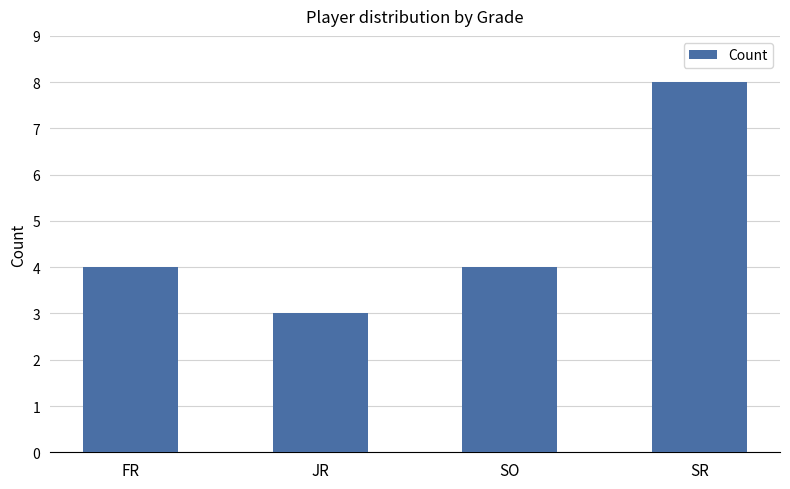

What is the label of the 3rd bar from the left?

SO